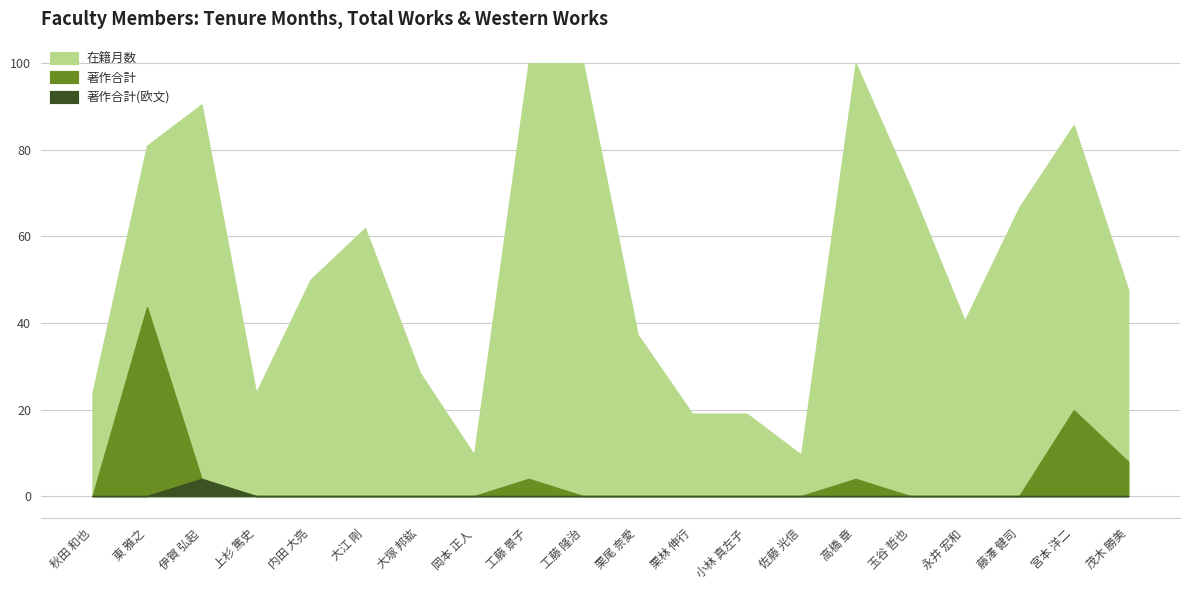

What is the value of the 在籍月数 point at the 2nd from the left?

81.0